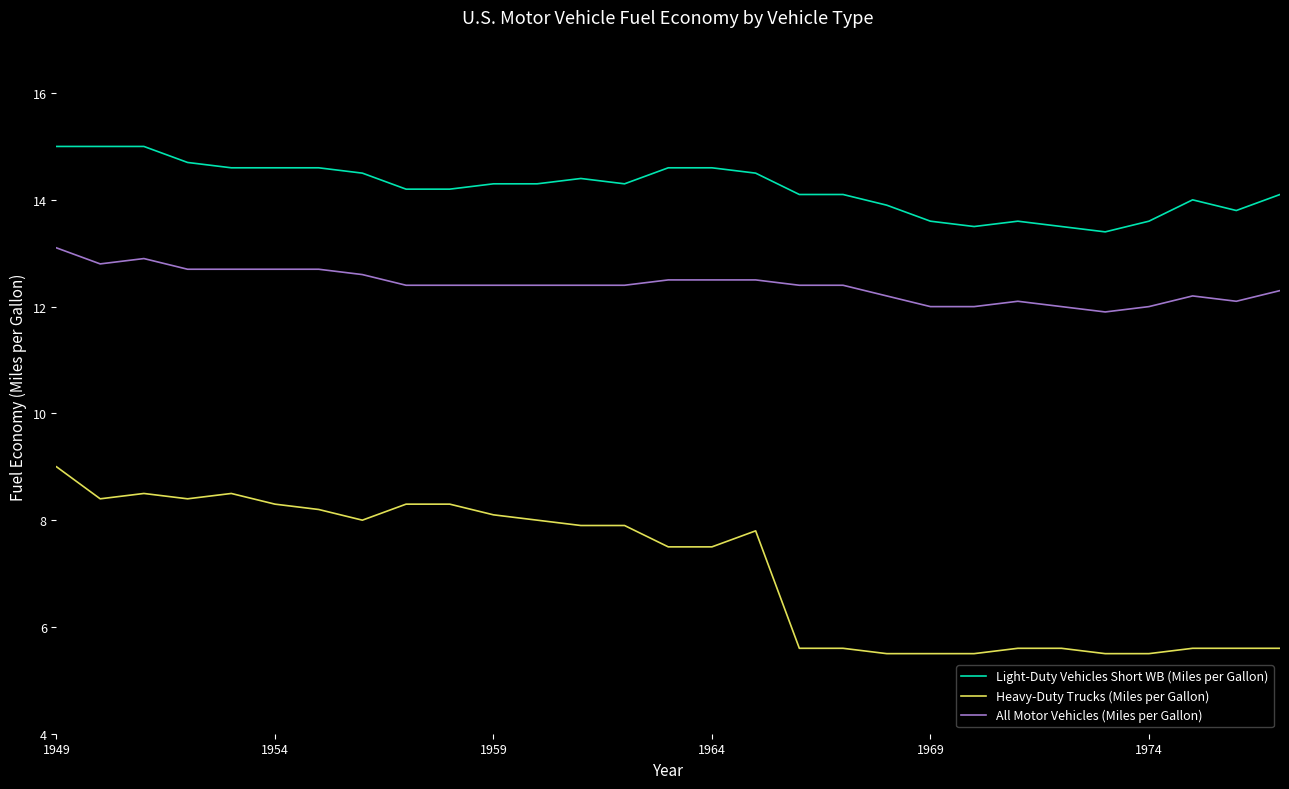

Which series has the largest total across all categories?

Light-Duty Vehicles Short WB (Miles per Gallon)